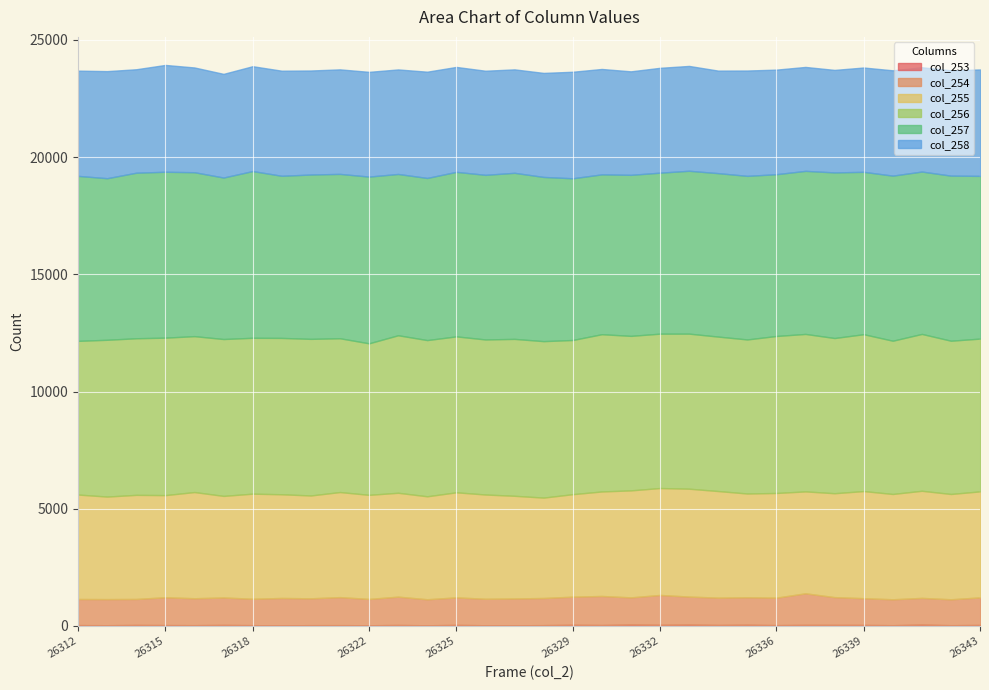

What is the average value of the col_253 series?

38